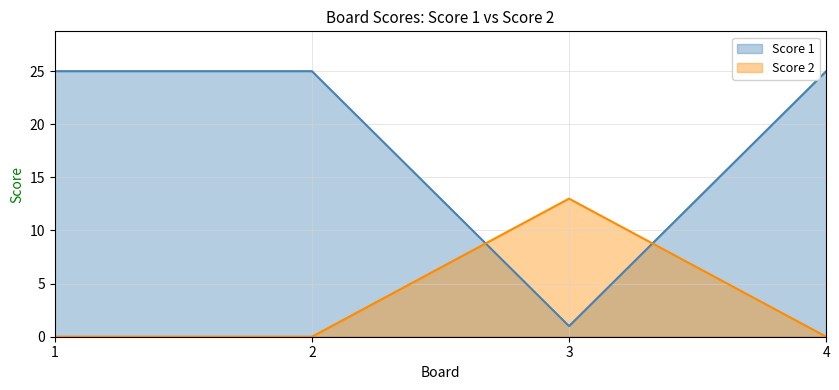

How many lines are shown in the chart?

2